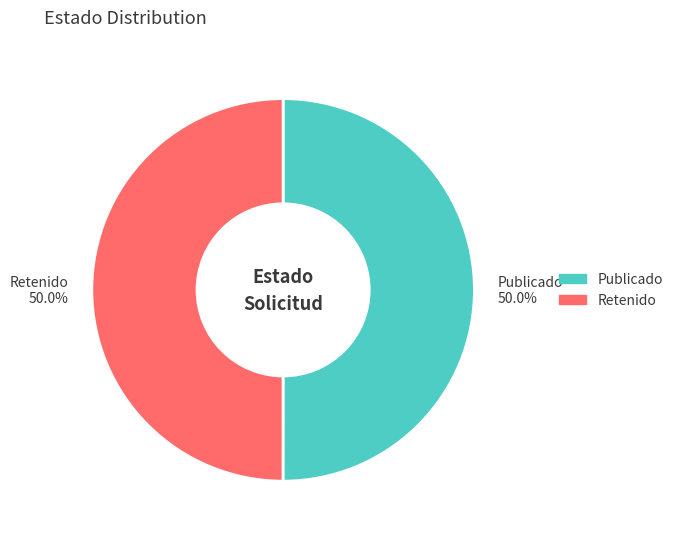

What is the ratio of the value at Publicado 50.0% to the value at Retenido 50.0%?

1.0